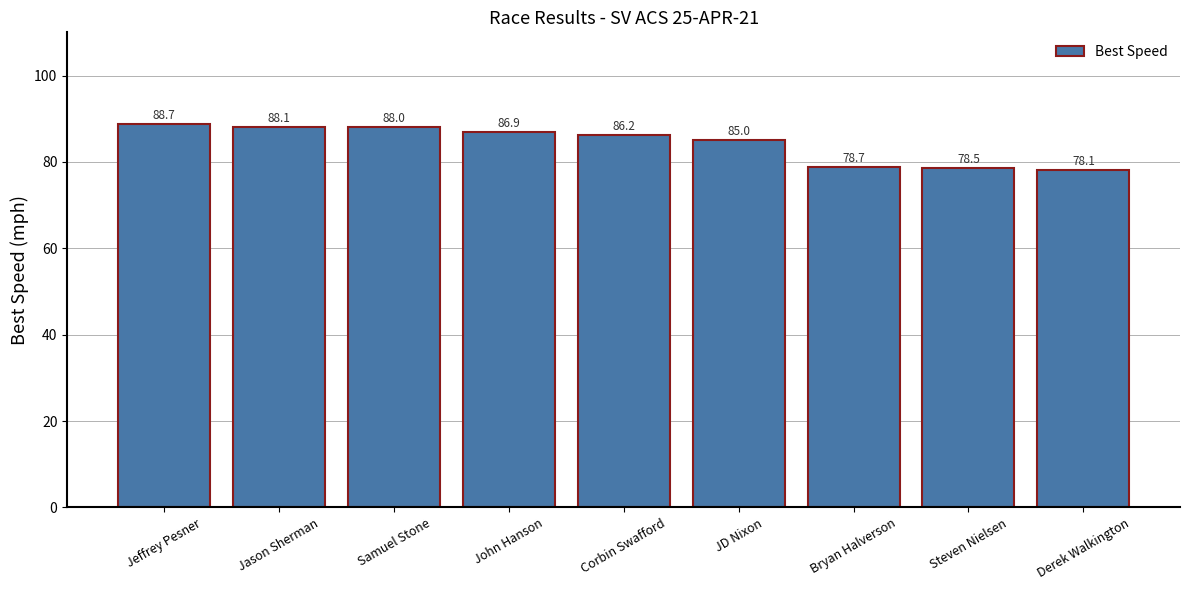

Does the chart contain stacked bars?

No